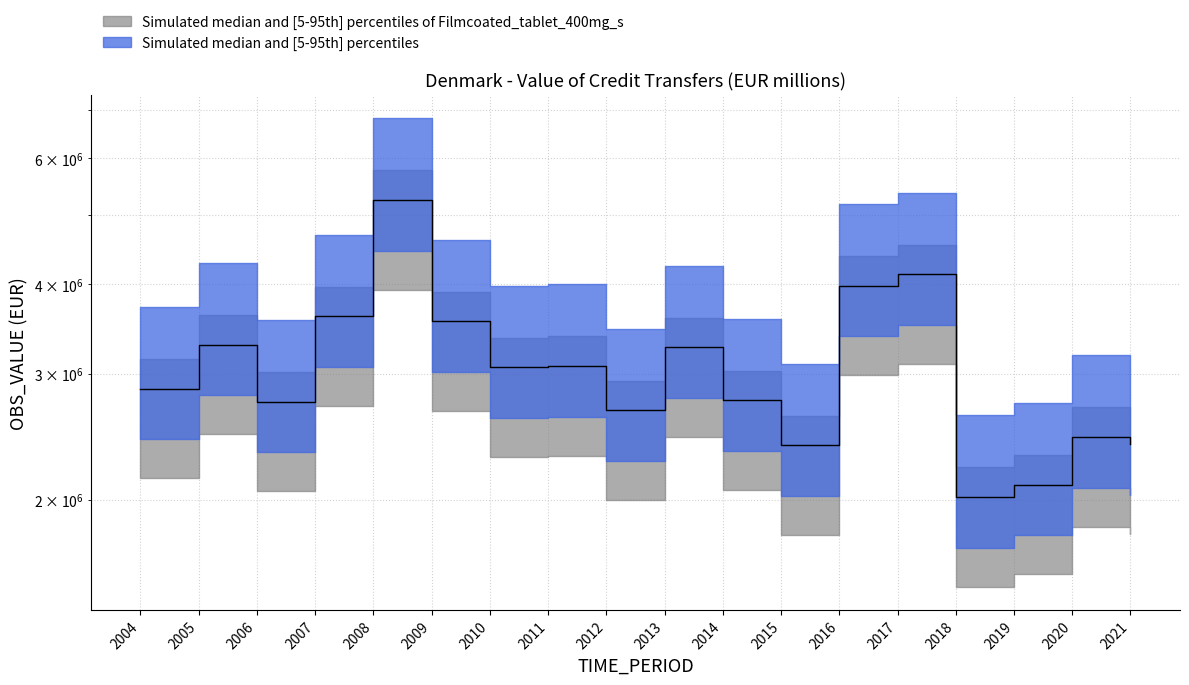

What is the value of the 3rd point from the left?

2745009.8